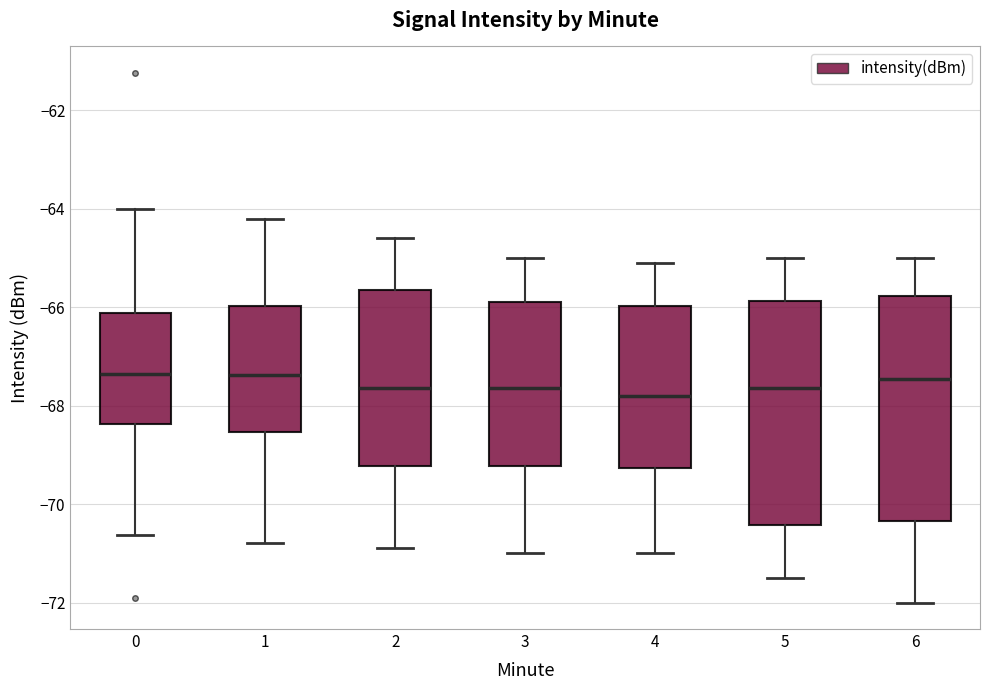

Reading left to right, read every box against the y-axis: the position of its median line, the range the box covers, and the ends of its whiskers. The values are not printed on the chart, so give them approximately, as read against the axis.

0: median -67.4, box -68.4 to -66.2, whiskers -70.6 to -64.0
1: median -67.4, box -68.6 to -66.0, whiskers -70.8 to -64.2
2: median -67.6, box -69.2 to -65.6, whiskers -70.8 to -64.6
3: median -67.6, box -69.2 to -65.8, whiskers -71.0 to -65.0
4: median -67.8, box -69.2 to -66.0, whiskers -71.0 to -65.0
5: median -67.6, box -70.4 to -65.8, whiskers -71.4 to -65.0
6: median -67.4, box -70.4 to -65.8, whiskers -72.0 to -65.0